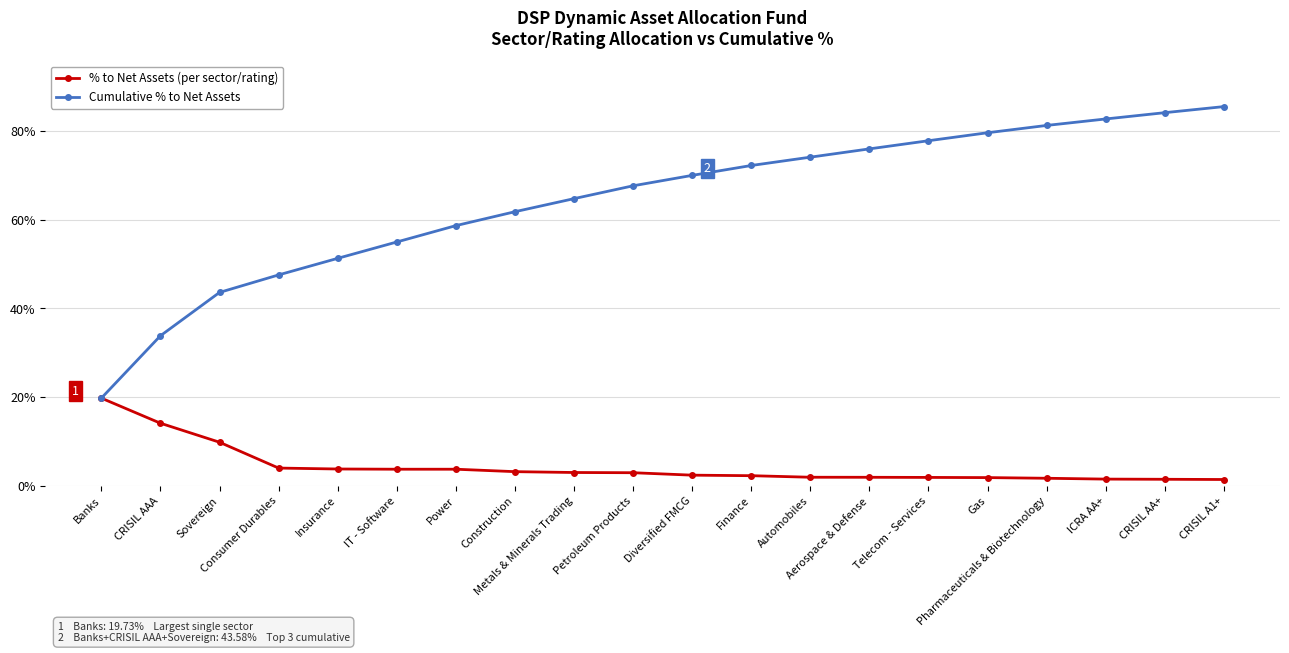

Rank the categories by % to Net Assets (per sector/rating) value from lowest to highest.

CRISIL A1+, CRISIL AA+, ICRA AA+, Pharmaceuticals & Biotechnology, Gas, Telecom - Services, Aerospace & Defense, Automobiles, Finance, Diversified FMCG, Petroleum Products, Metals & Minerals Trading, Construction, IT - Software, Power, Insurance, Consumer Durables, Sovereign, CRISIL AAA, Banks